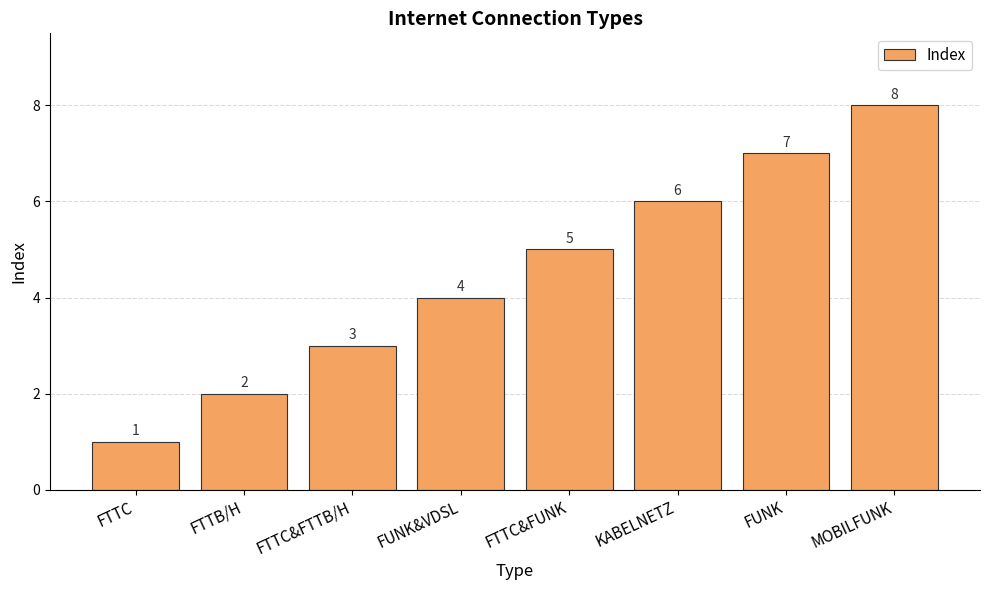

What is the ratio of the value at FTTB/H to the value at FUNK?

0.3